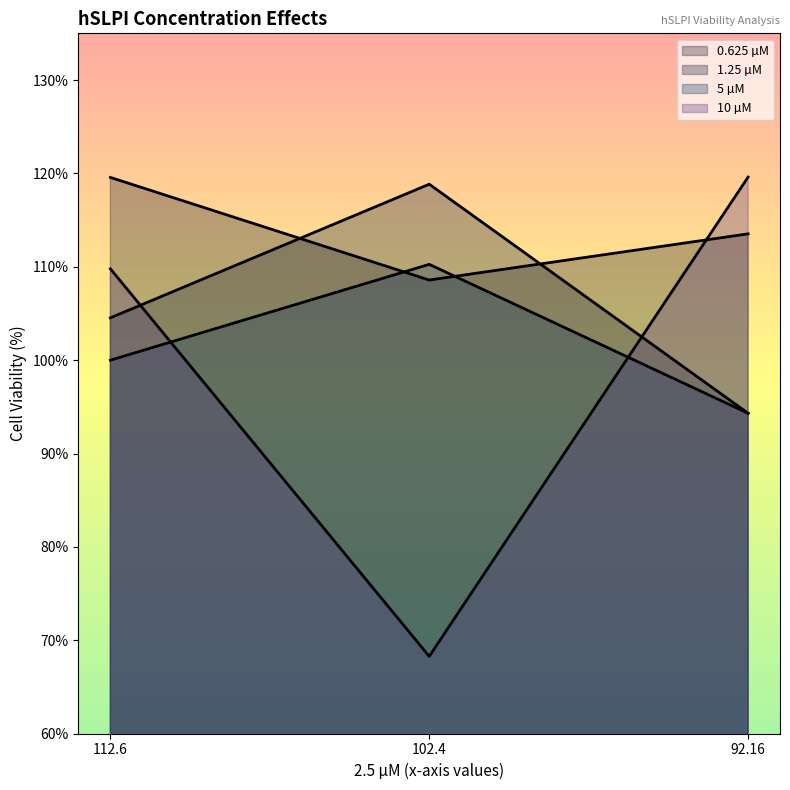

Reading left to right, extract all data points from this chart.

0.625 µM: 119.6	108.6	113.5
1.25 µM: 104.5	118.8	94.3
5 µM: 100.0	110.3	94.3
10 µM: 109.8	68.3	119.6